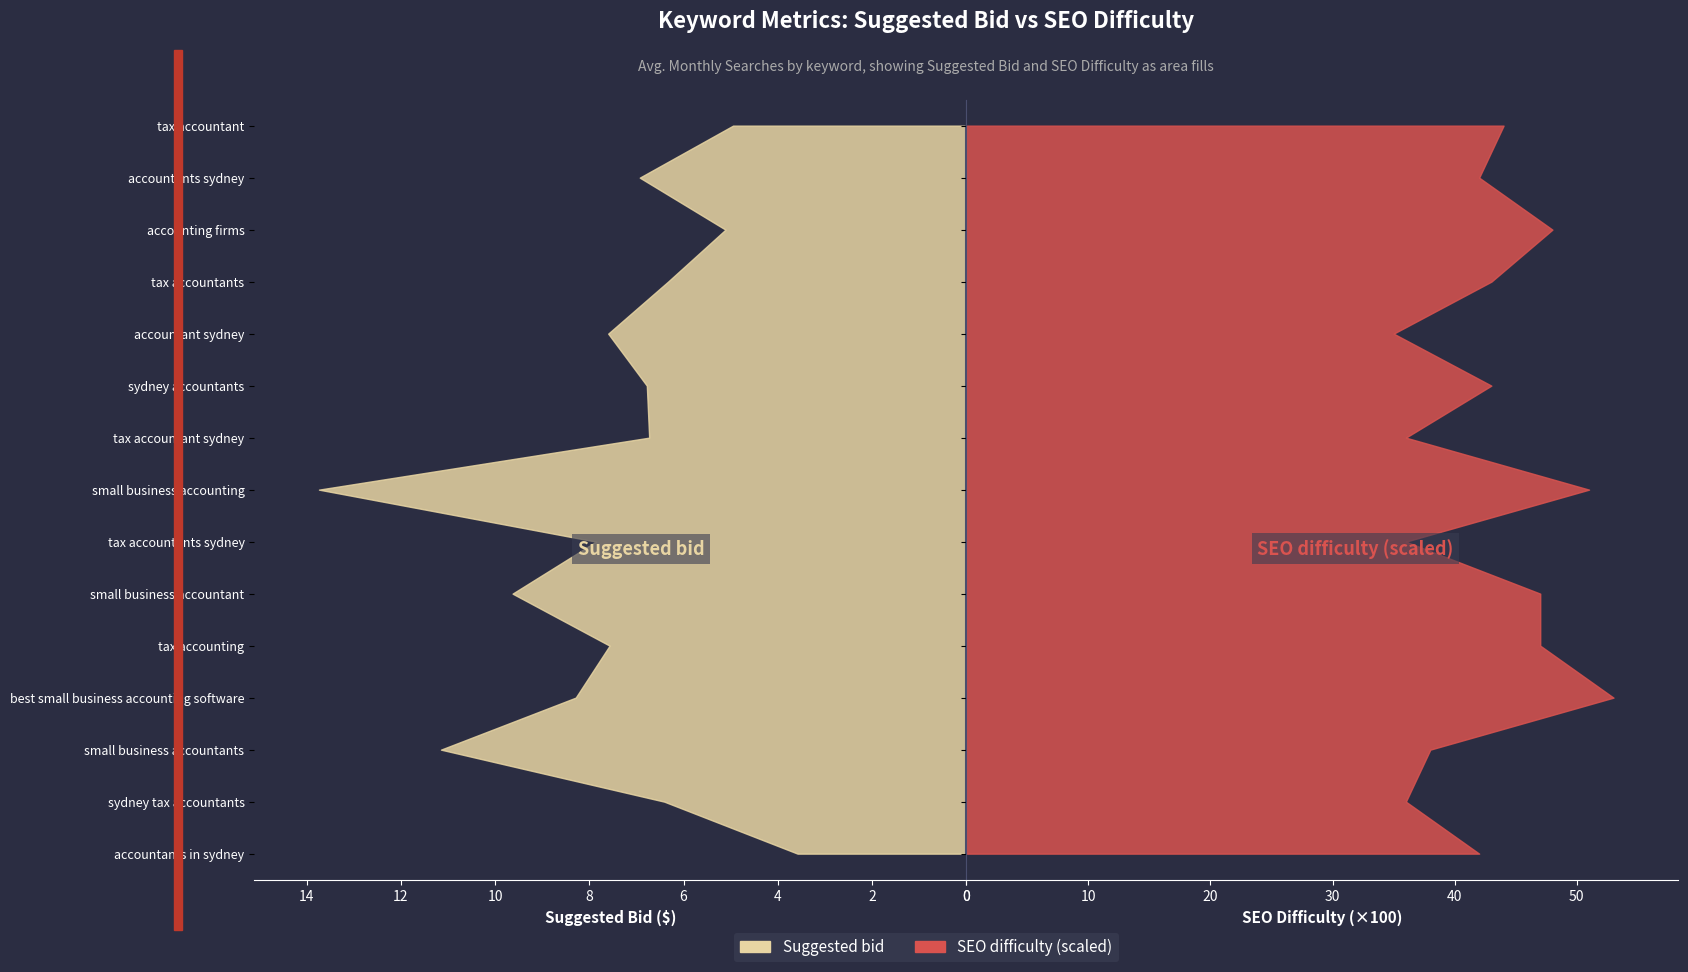

True or false: SEO difficulty and Suggested bid intersect in this chart.

False